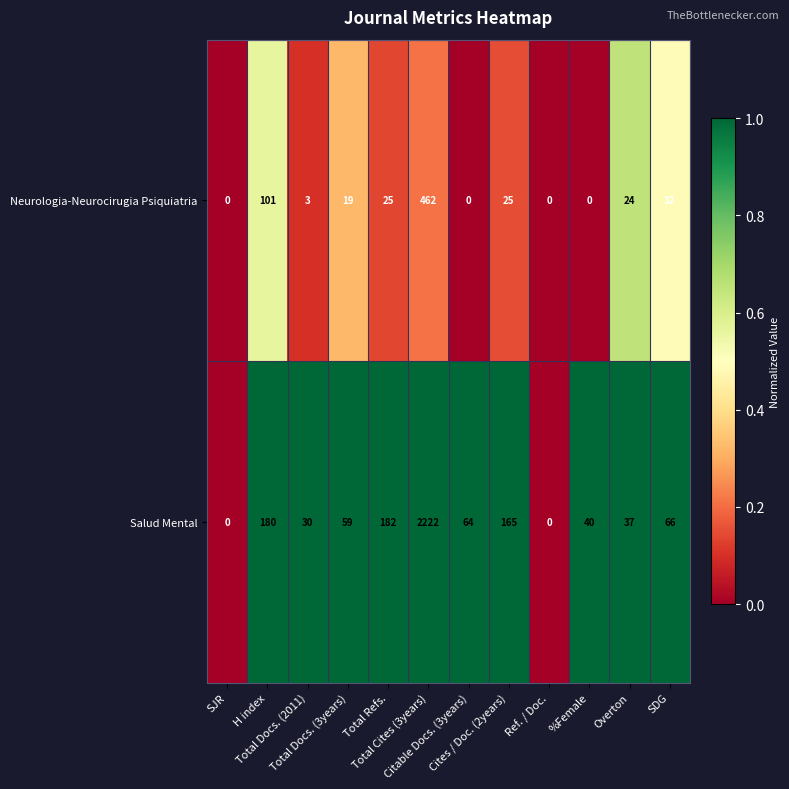

Which series has the largest total across all categories?

Salud Mental